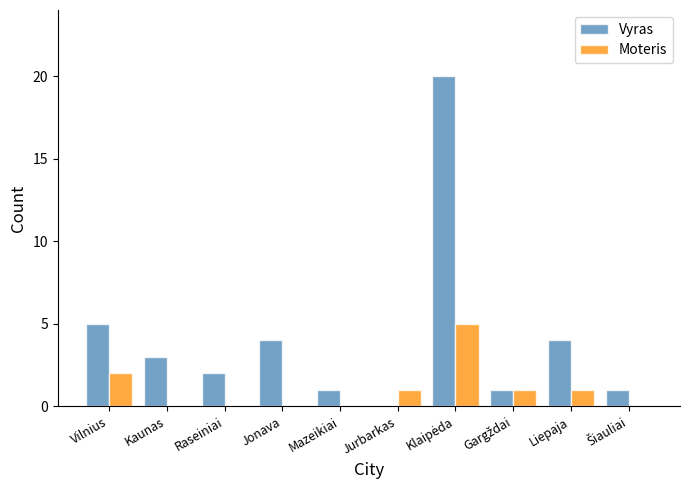

Count the number of categories in the chart.

10